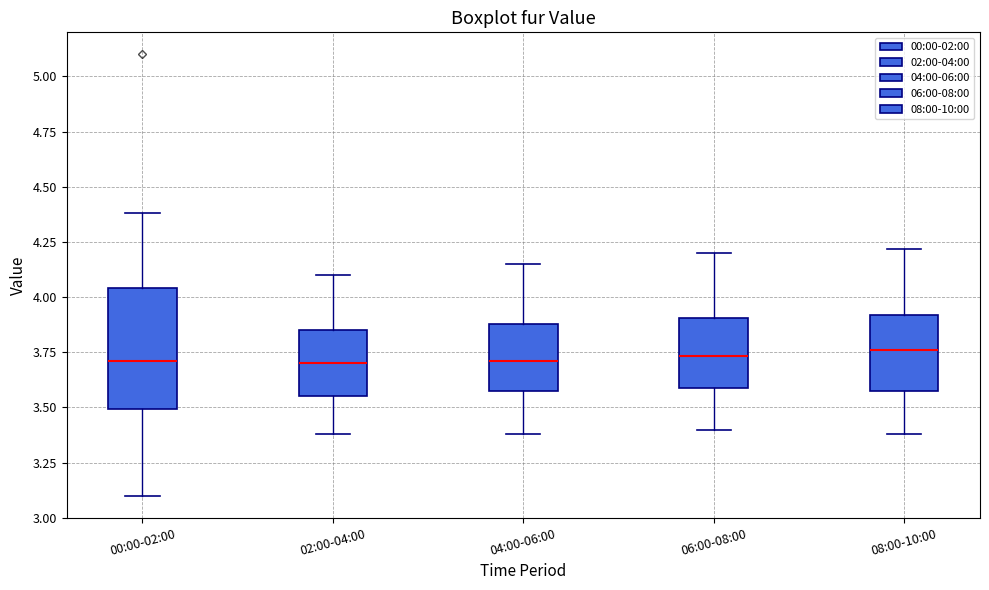

Which box is the tallest, from its lower edge to its upper edge?

00:00-02:00